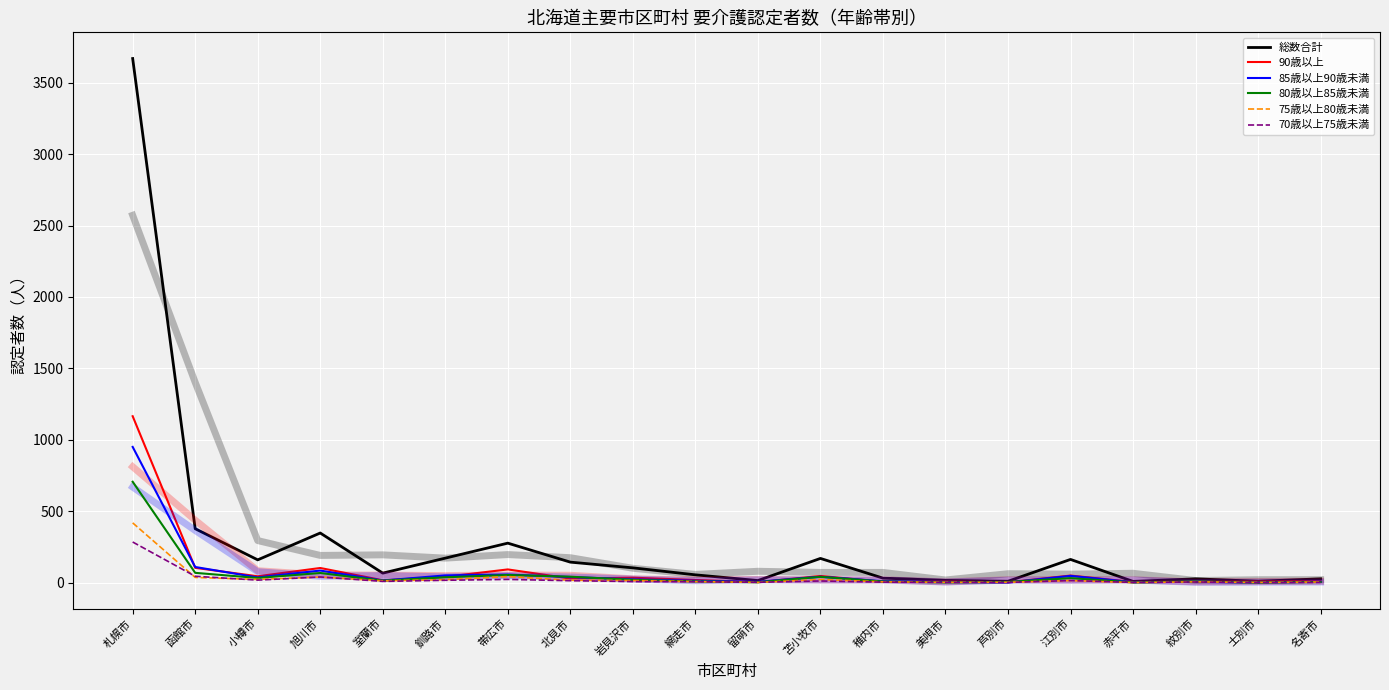

What is the spread (max minus min) of values at 北見市?

130